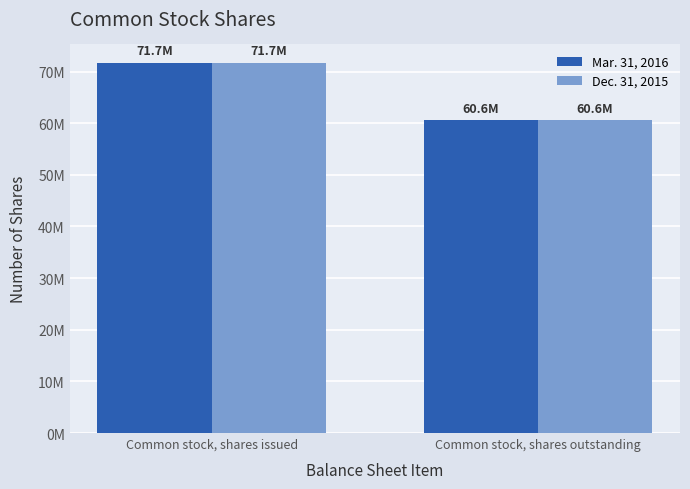

What position from the right is Common stock, shares outstanding?

1